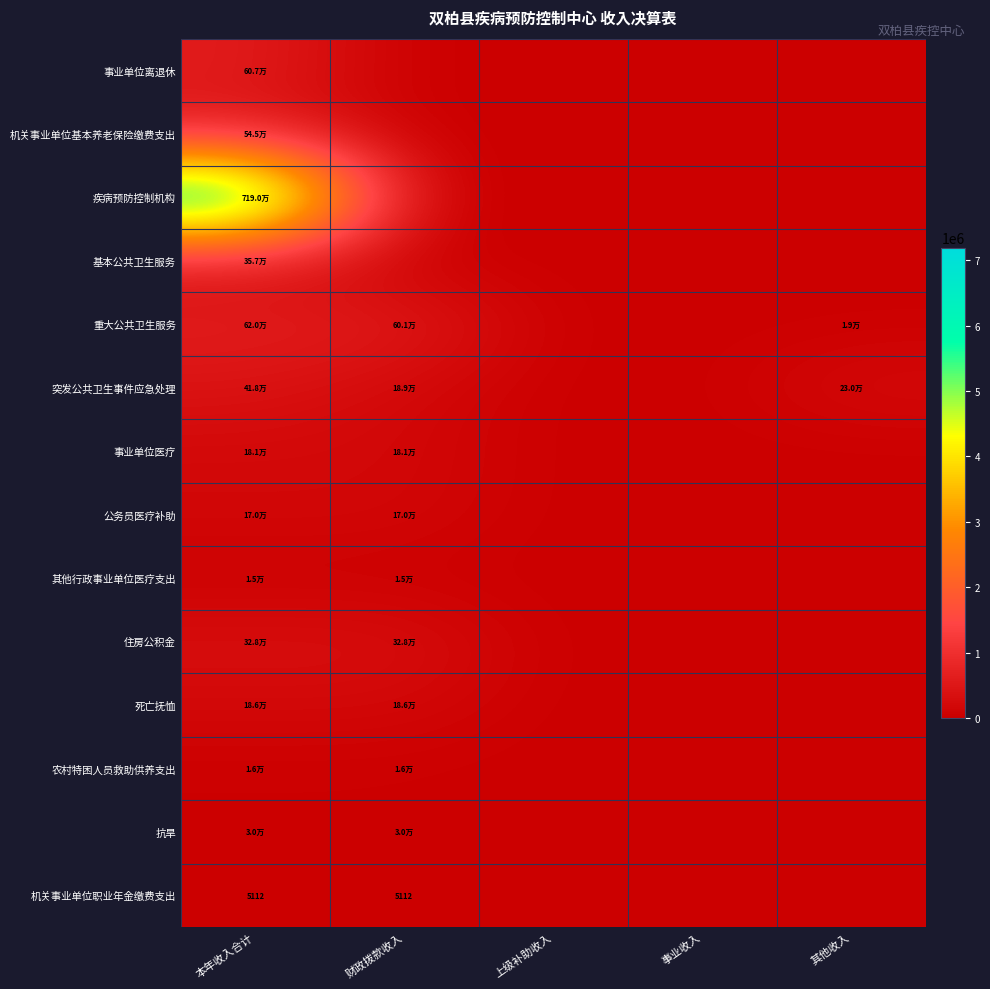

Read the 其他行政事业单位医疗支出 value at 财政拨款收入.

14994.0